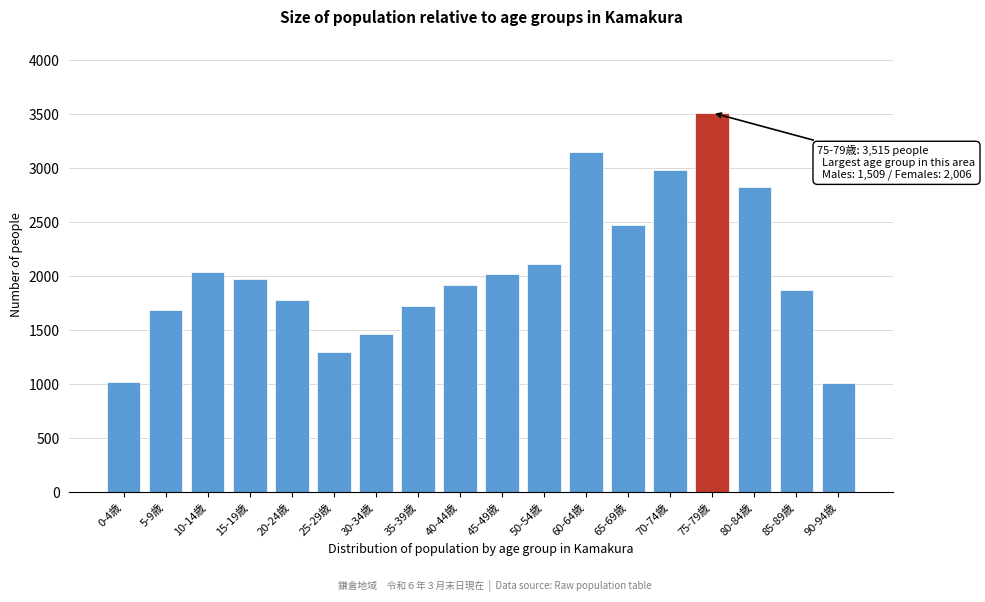

The value at 70-74歳 is 4984. True or false?

False